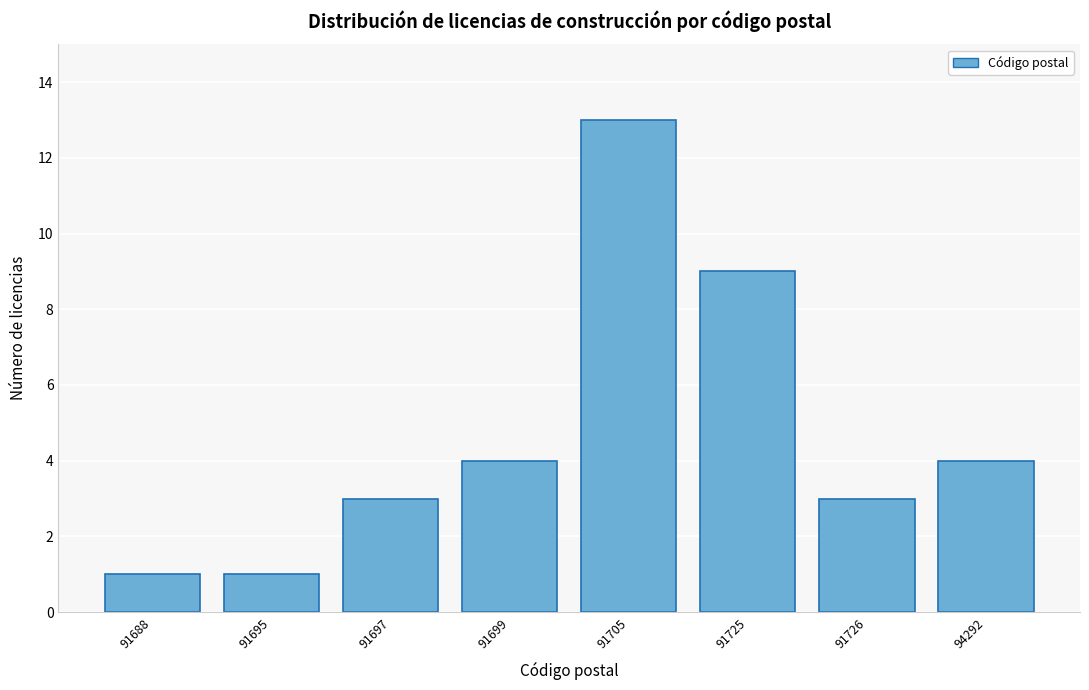

Reading right to left, list all the values displayed in this chart.

94292=4	91726=3	91725=9	91705=13	91699=4	91697=3	91695=1	91688=1